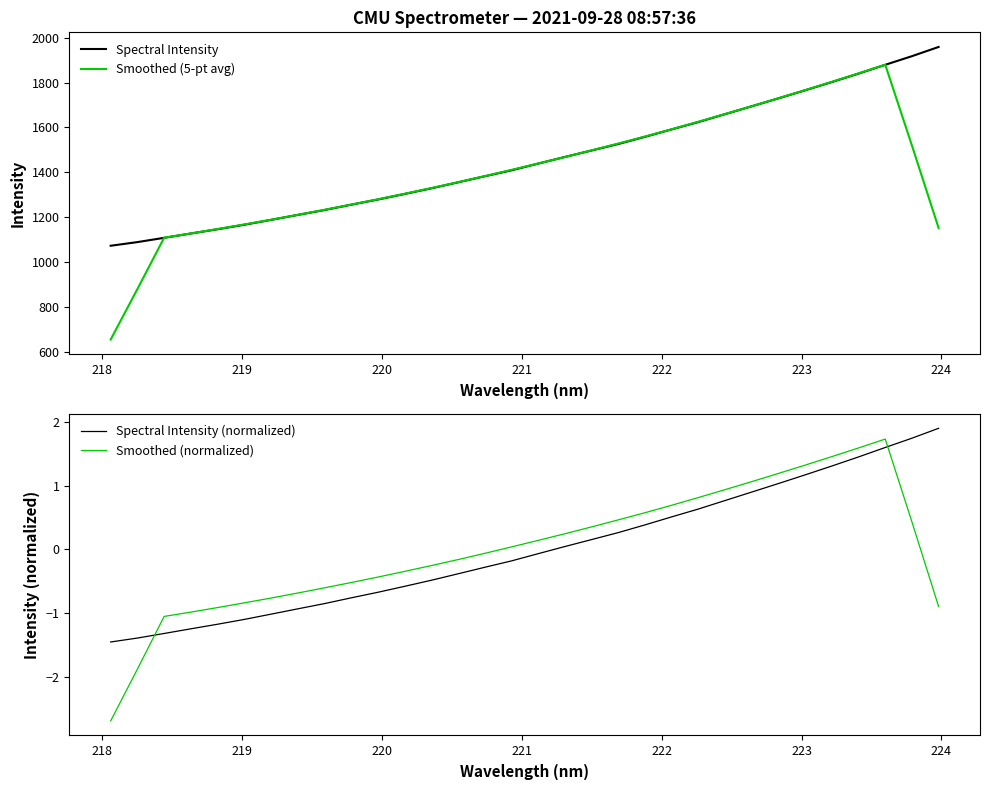

Is this an area chart (filled region under the line)?

No